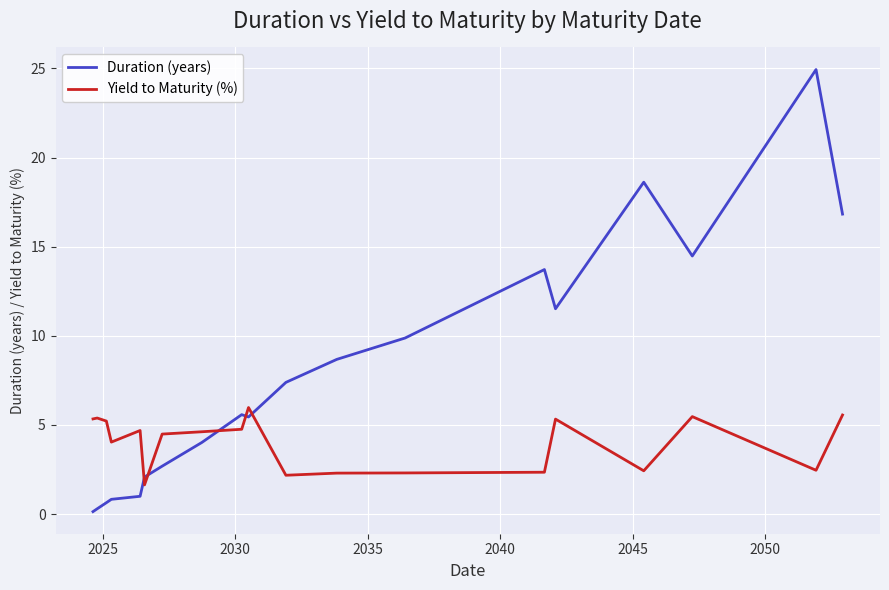

Does the chart have visible grid lines?

Yes